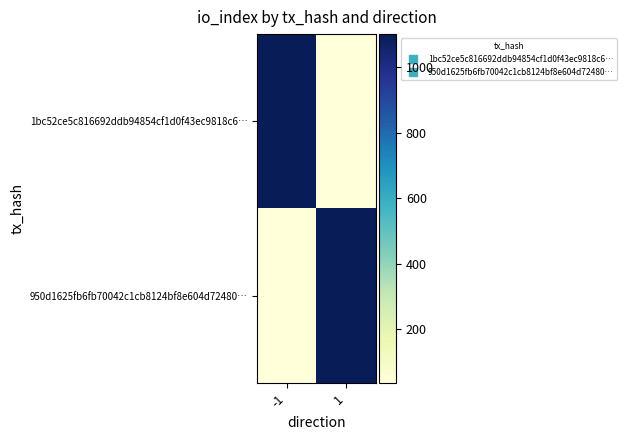

What is the minimum value shown in the chart?

35